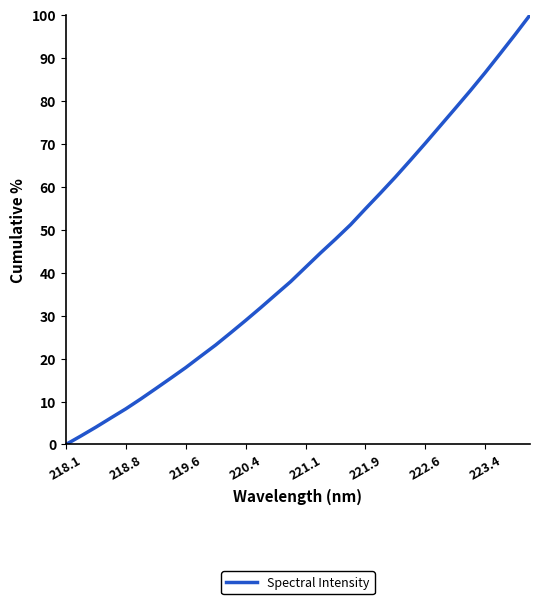

What is the greatest value displayed?

100.0